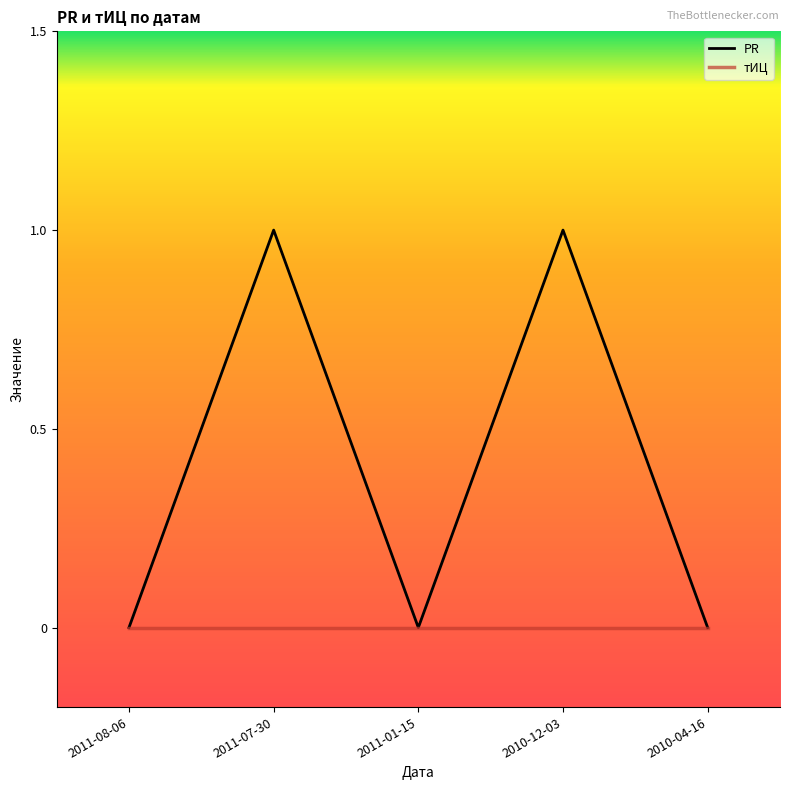

Rank the series by their maximum value, from highest to lowest.

PR, тИЦ